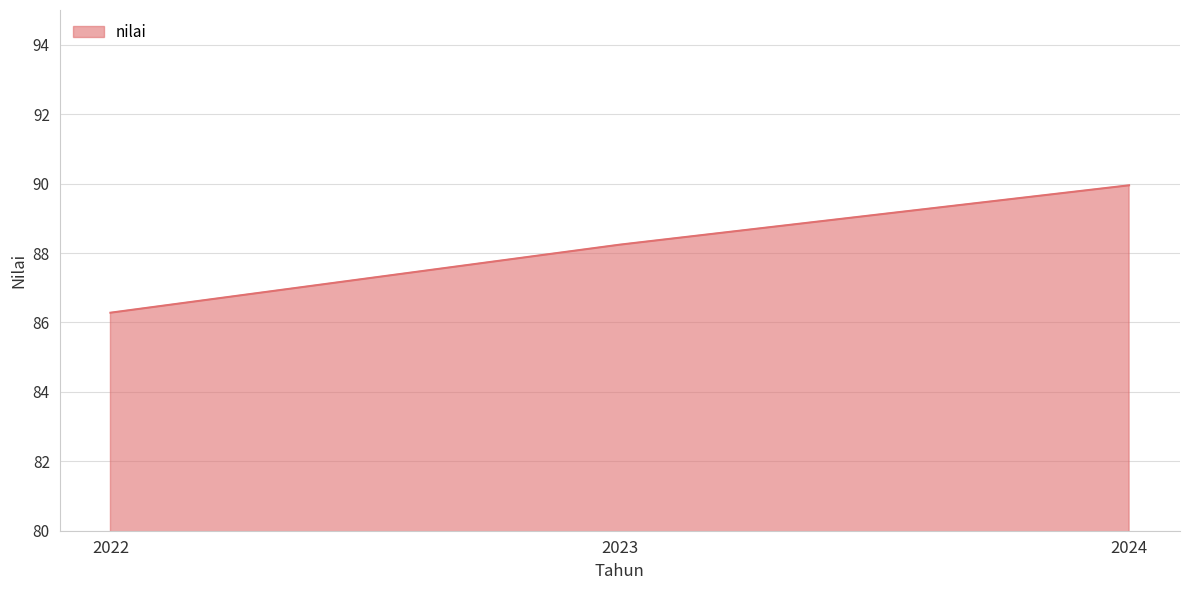

Rank the categories by value from highest to lowest.

2024, 2023, 2022